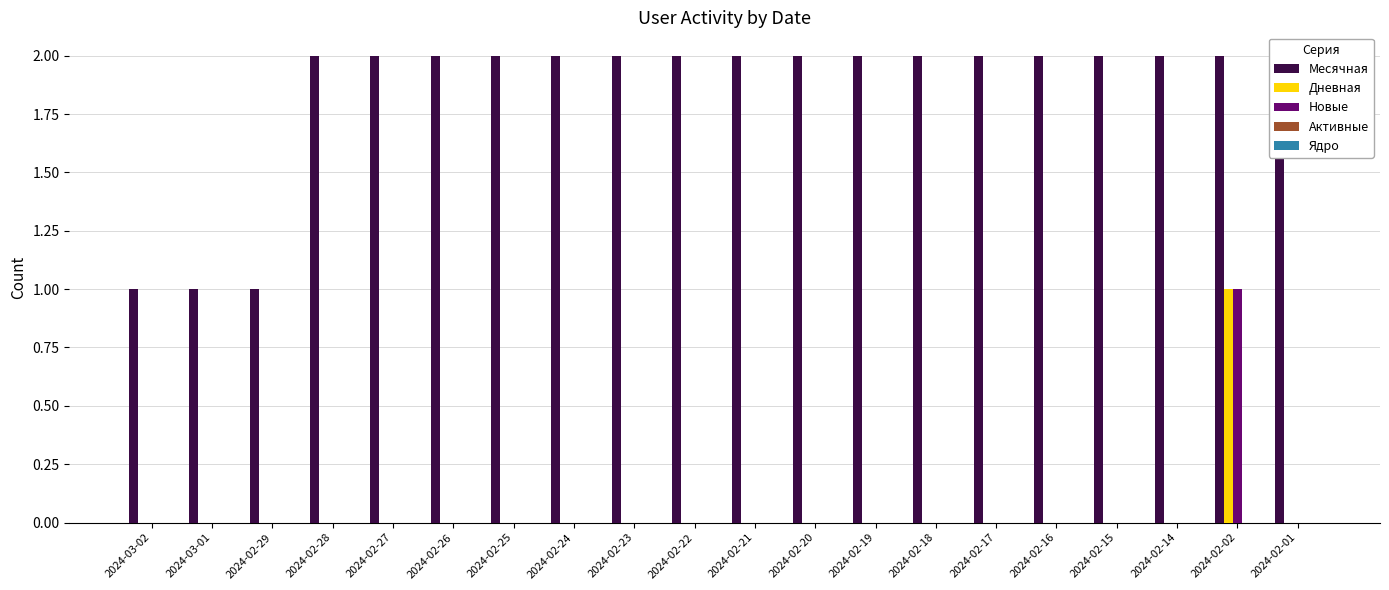

How many bars are there in total?

100